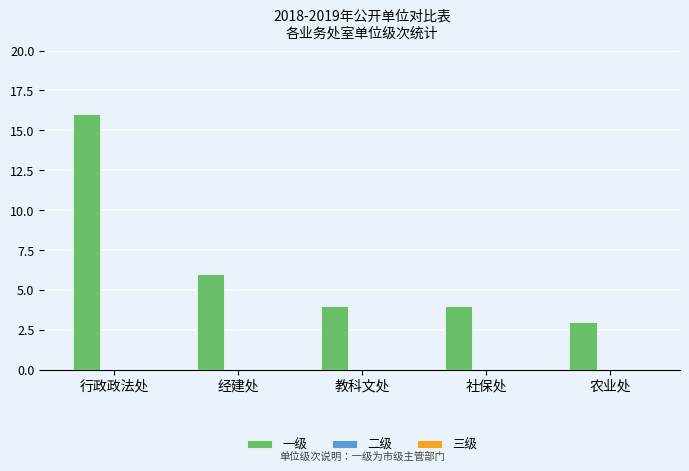

Which has a higher value, 教科文处 or 农业处?

教科文处